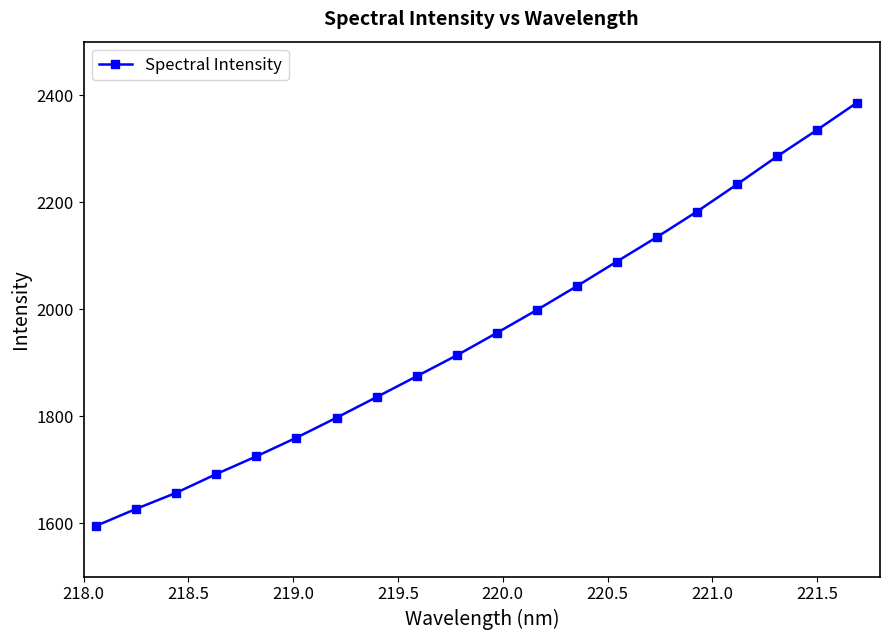

How many series are shown in this chart?

1